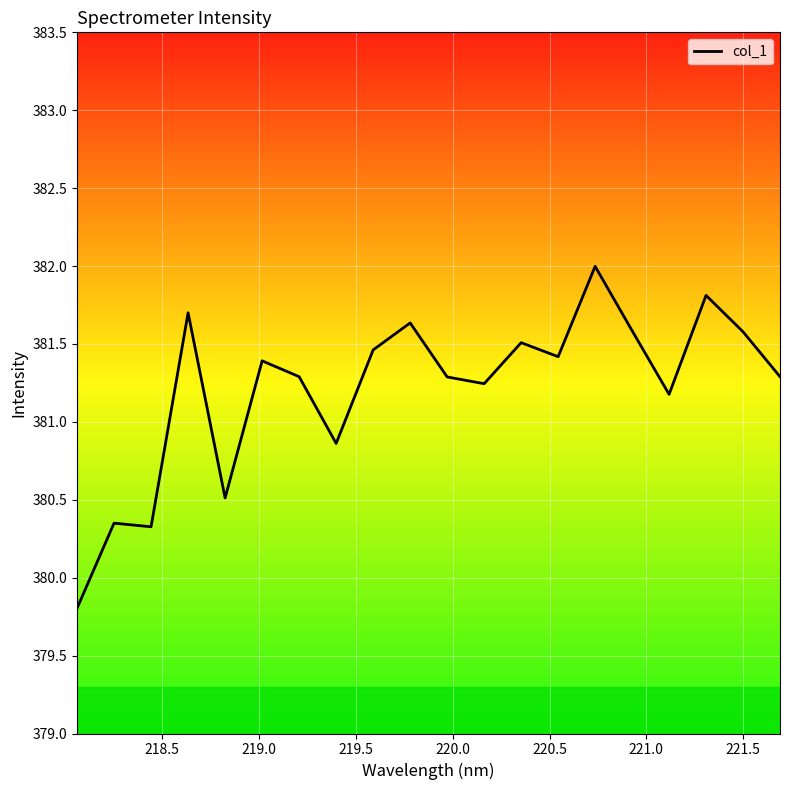

What is the maximum value shown in the chart?

382.0